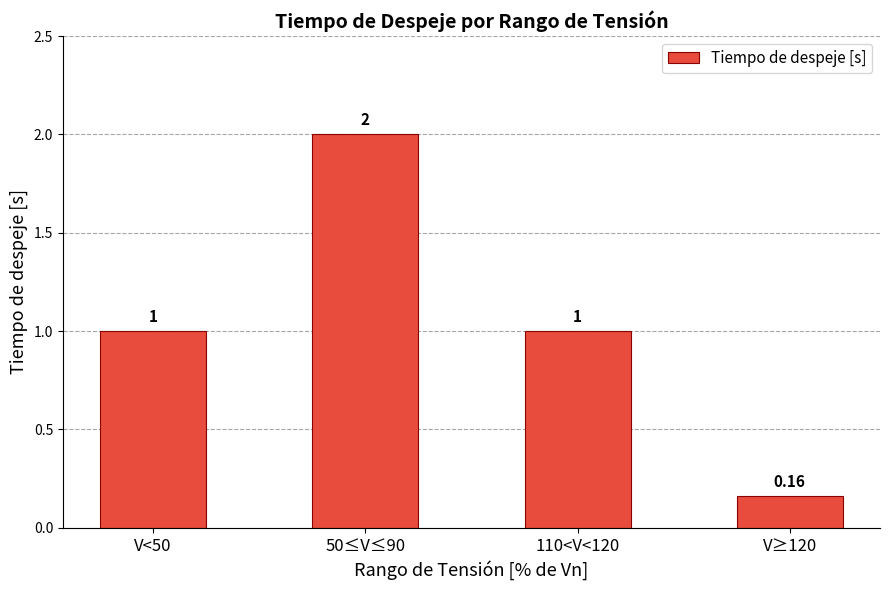

What position from the right is 110<V<120?

2